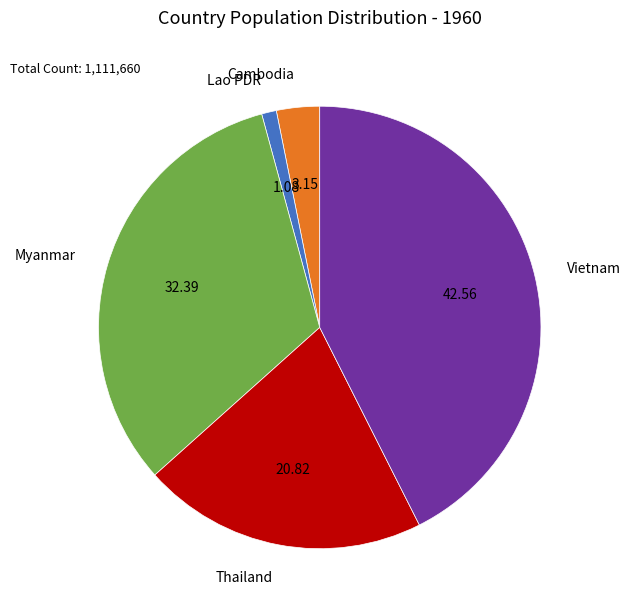

Which has a higher value, Lao PDR or Vietnam?

Vietnam